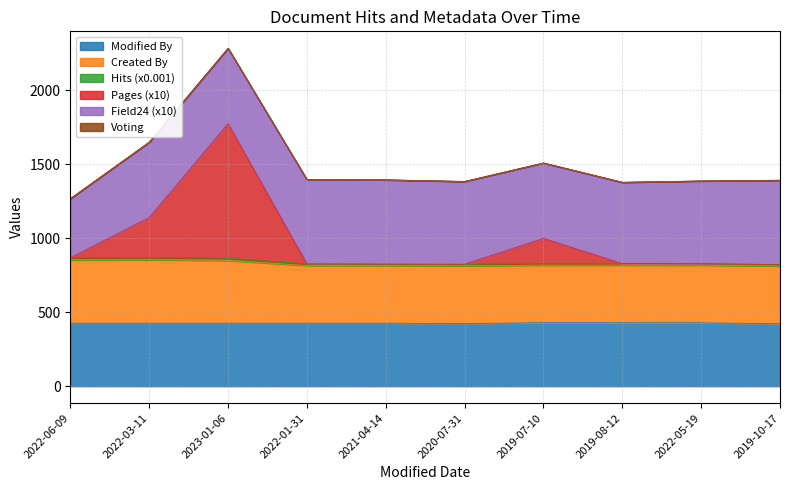

Which has a higher value, 2019-10-17 or 2022-03-11?

2022-03-11